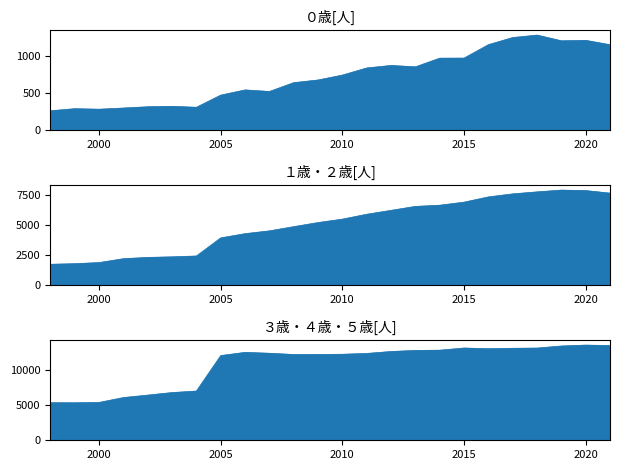

Count the number of data series in this chart.

3